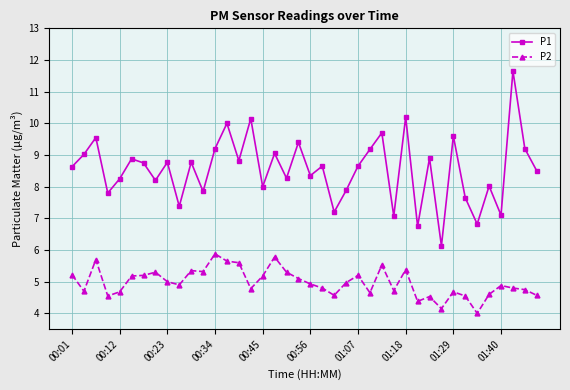

In P1, how many points are lower than both neighbors (excluding endpoints)?

14